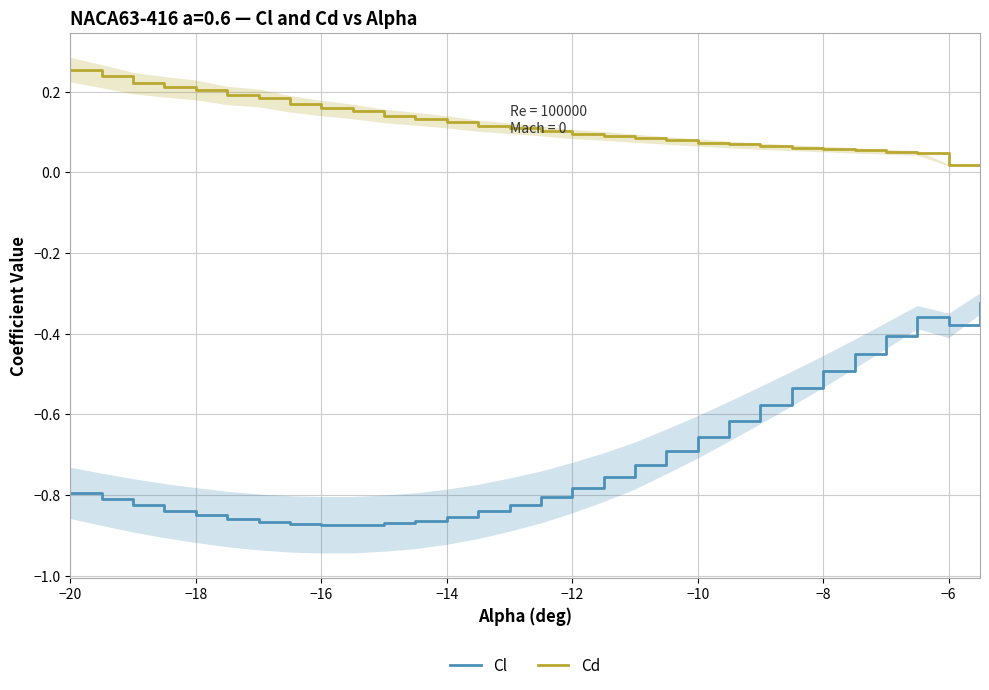

True or false: Cl and Cd cross at least once.

False